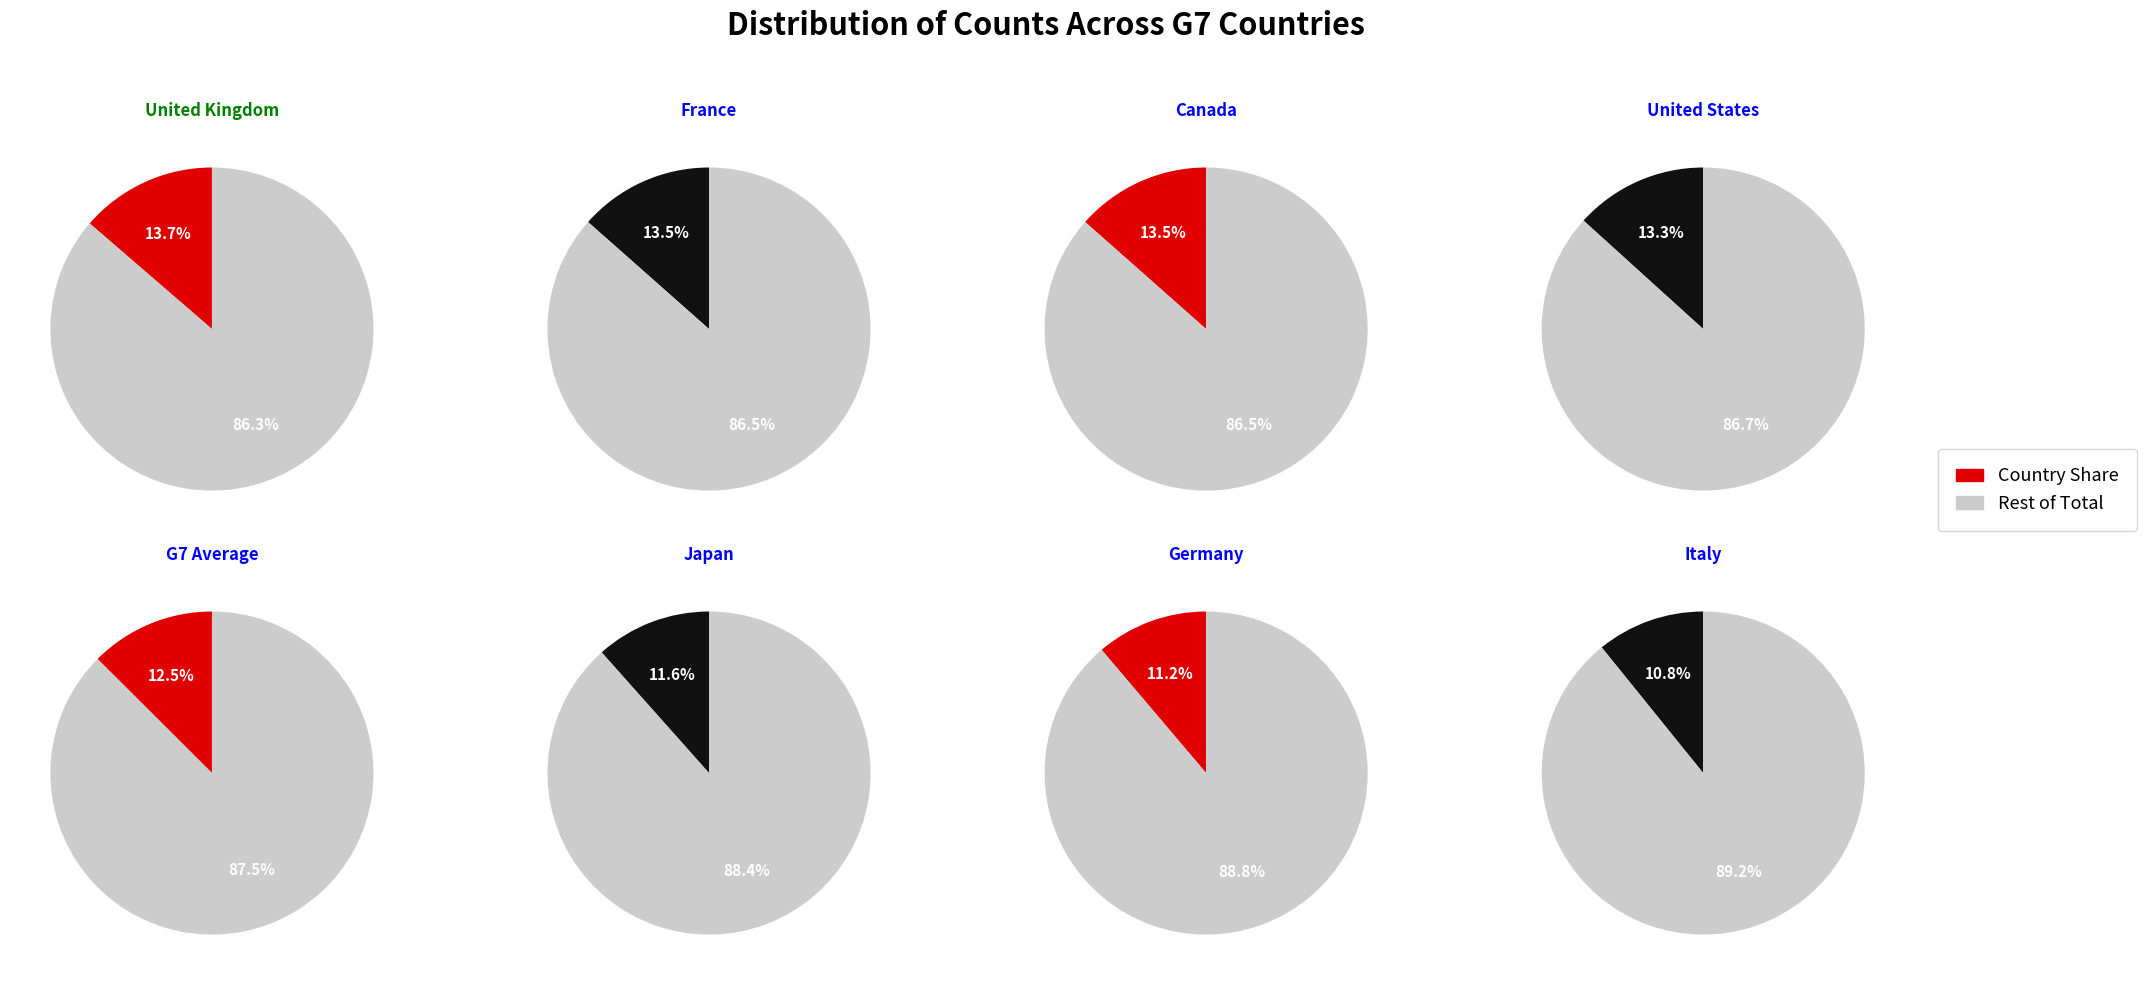

To the nearest percent, what is the average slice percentage?

12%